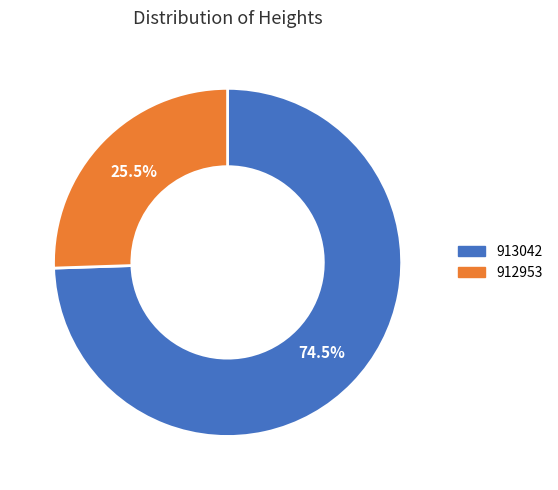

Which slice is the smallest?

912953